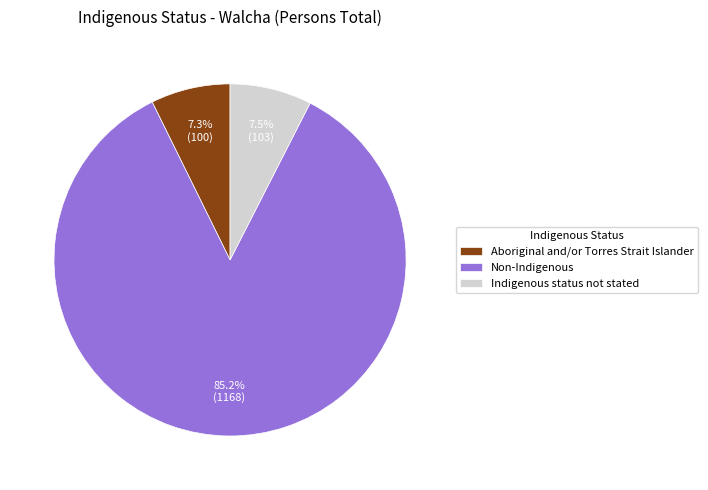

Does any single category account for the majority?

Yes